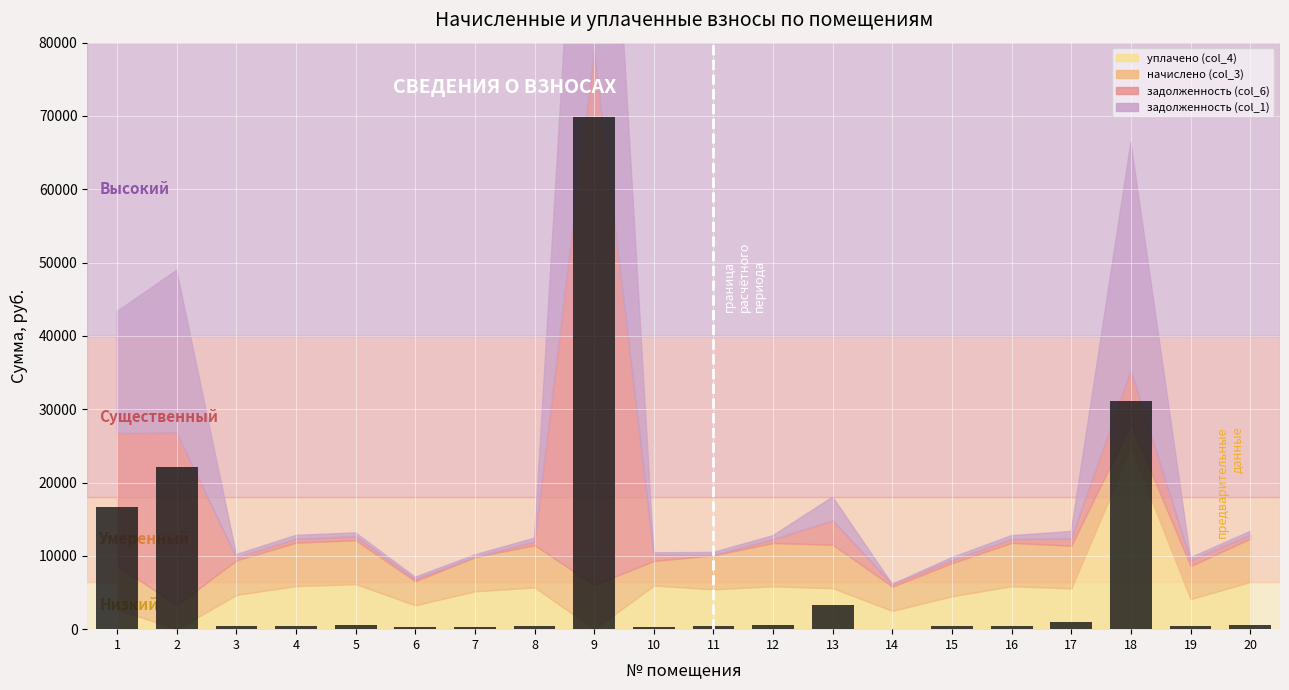

What is the greatest value displayed?

69884.6